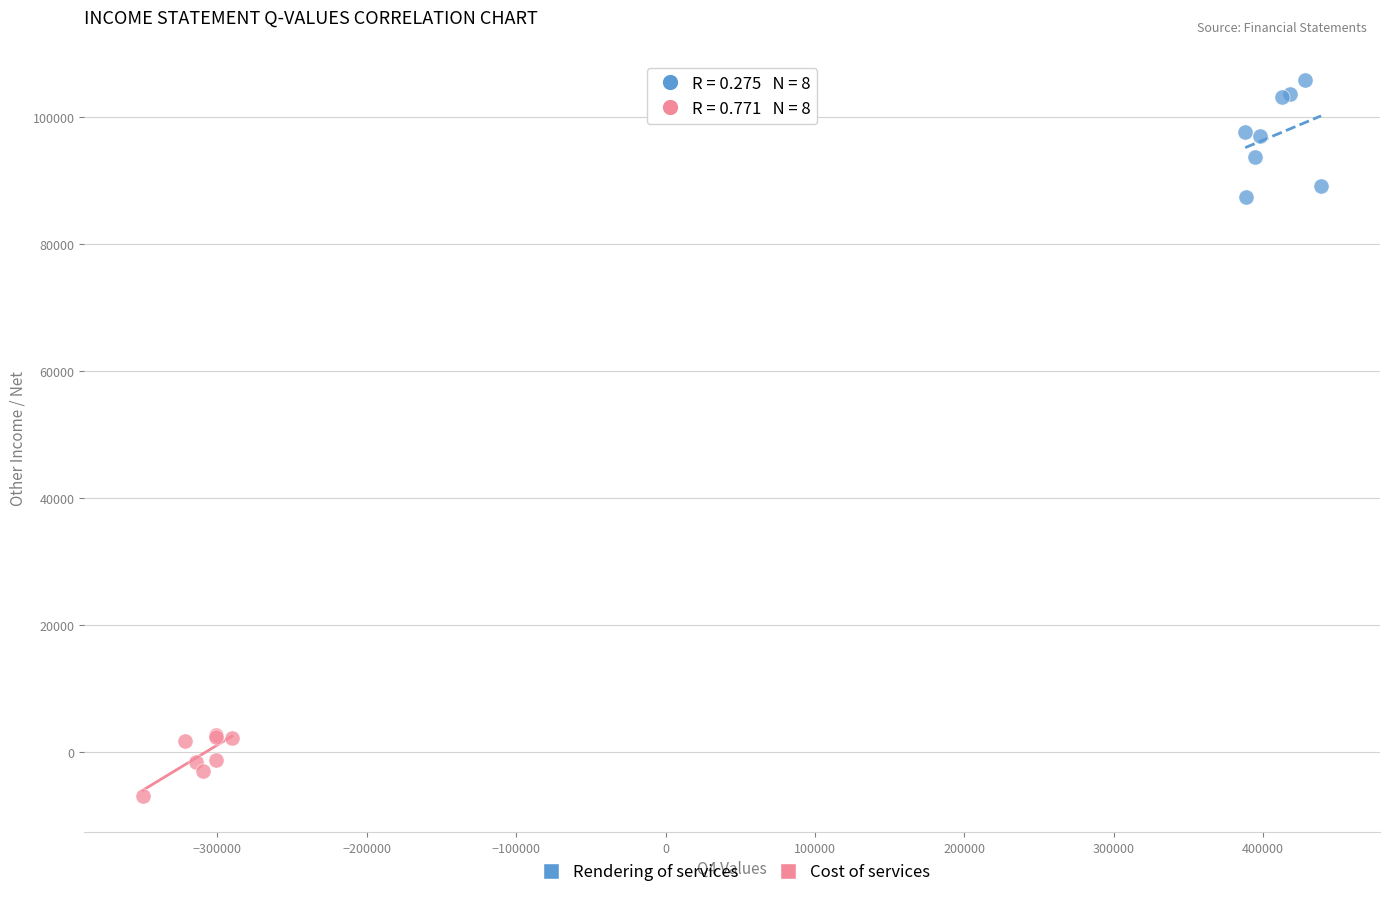

Which series has the widest spread of Y values?

Rendering of services